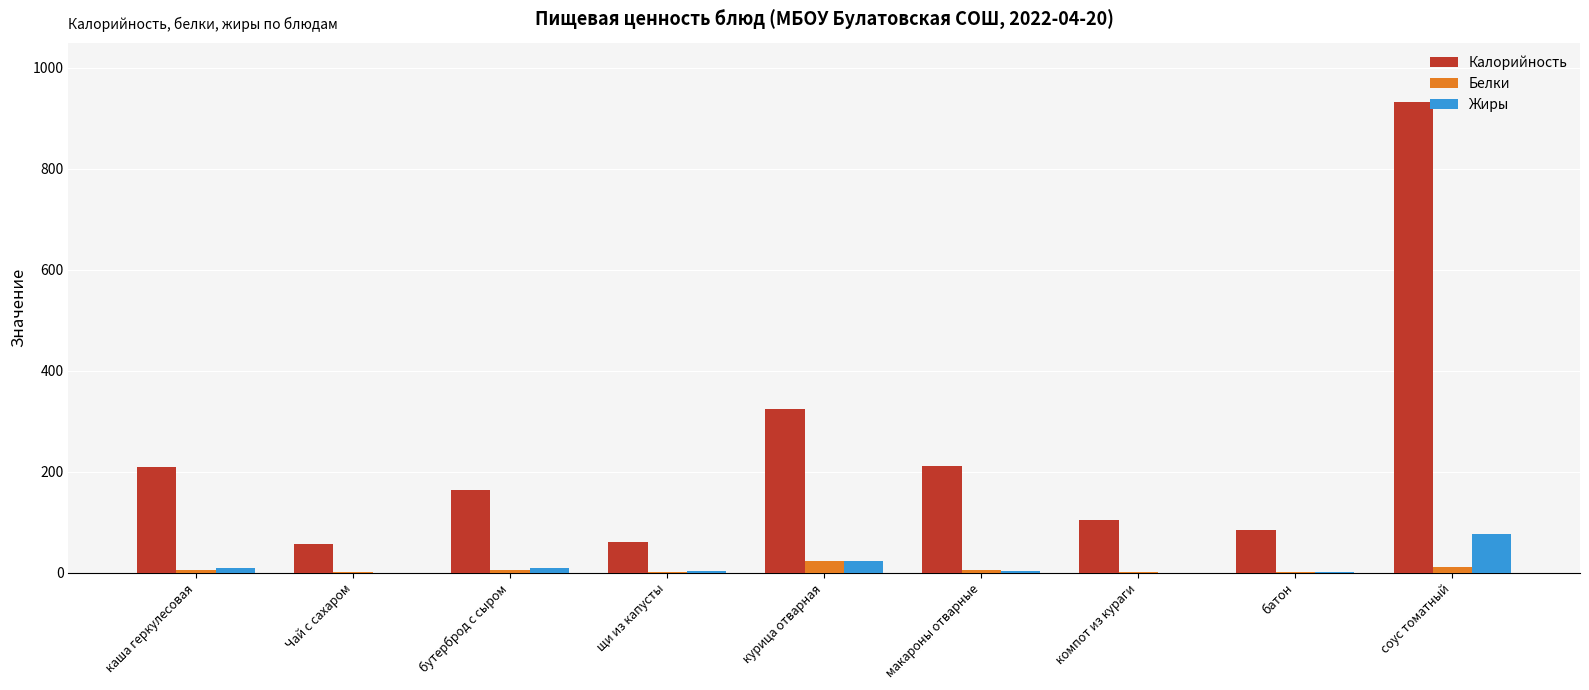

True or false: Калорийность has a value of 933.0 at соус томатный.

True